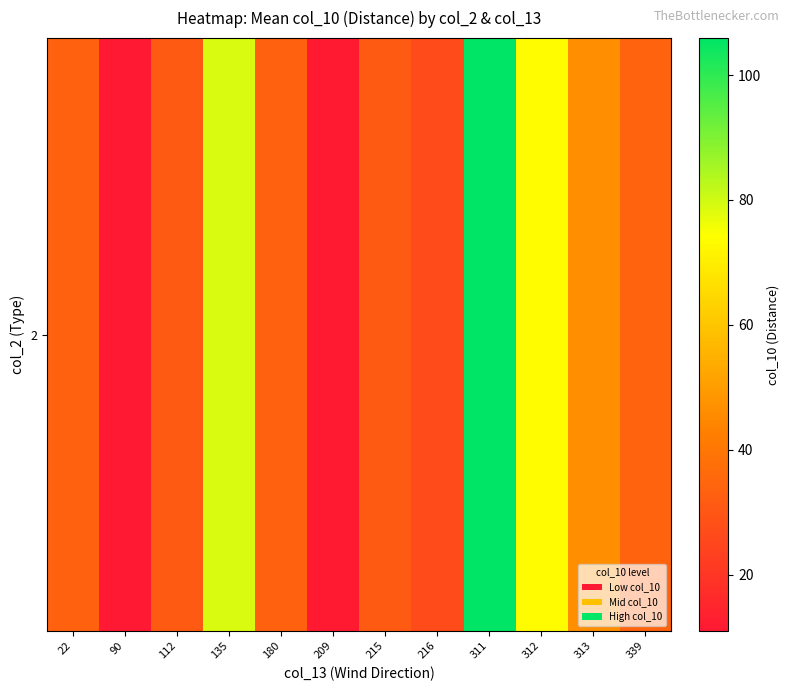

Is it true that the value at 339 is 34.0?

True